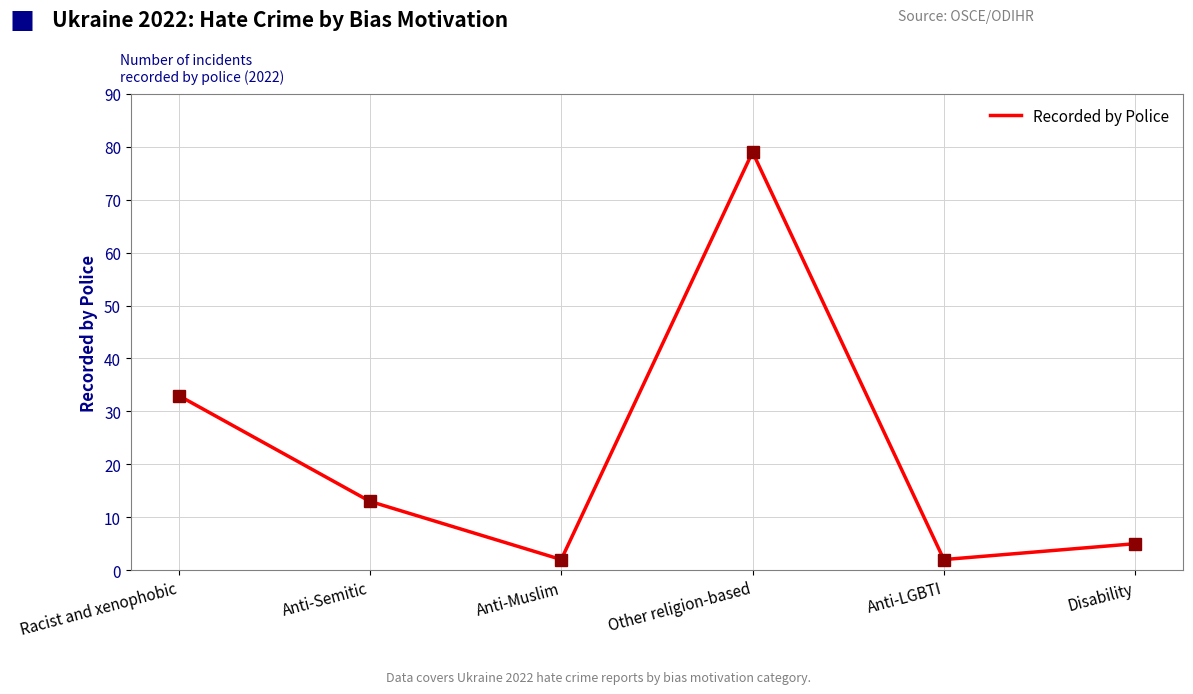

Is it true that the value at Anti-Muslim is 2?

True